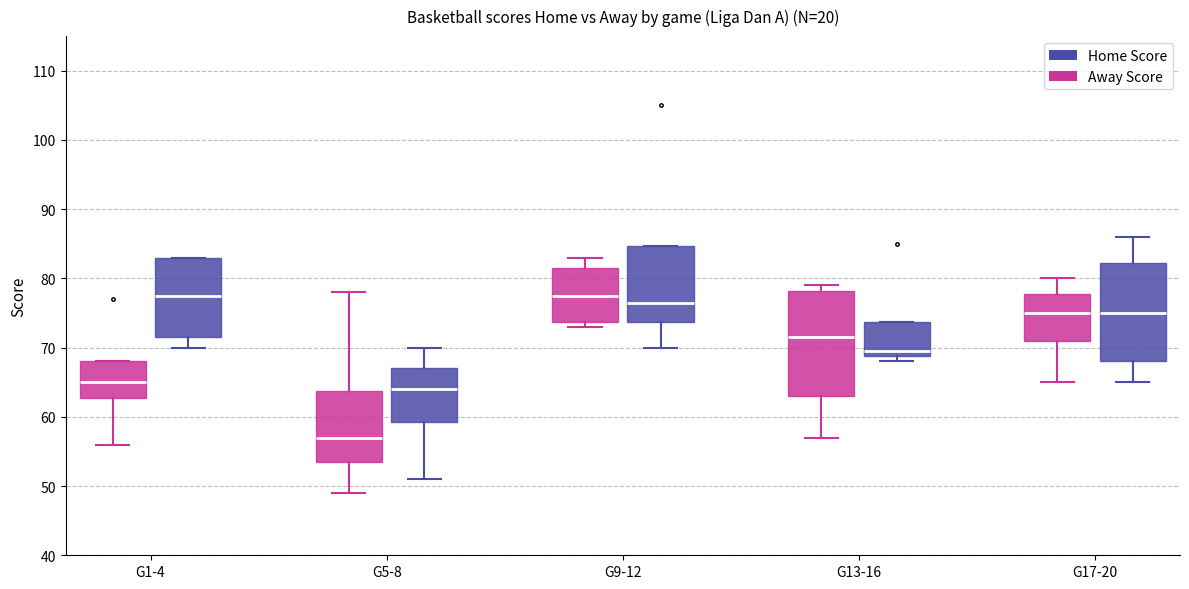

Comparing the boxes themselves (not the whiskers), which one is the tallest?

G13-16 (Away Score)